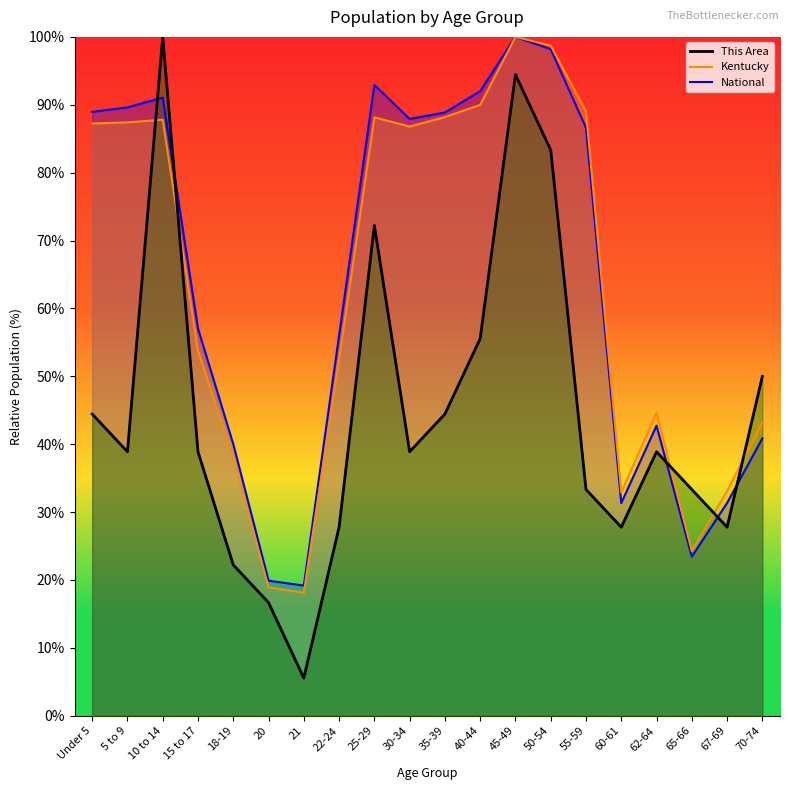

What is the label of the 16th point from the left?

60-61